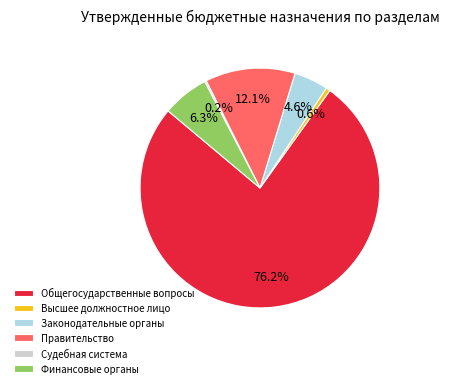

To the nearest percent, what is the average slice percentage?

17%